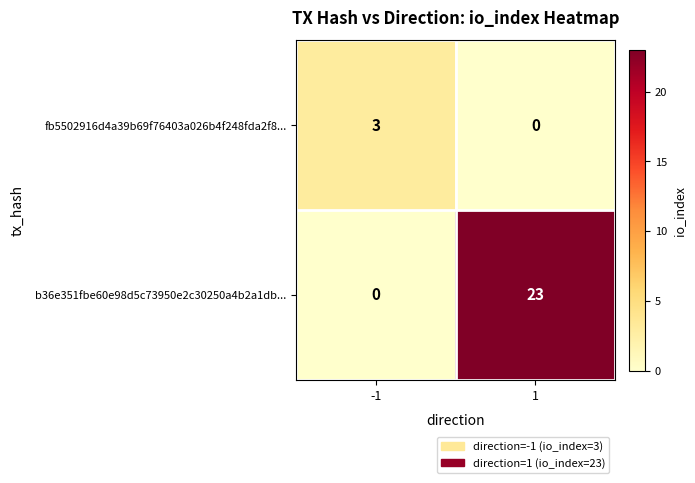

What is the average value of the b36e351fbe60e98d5c73950e2c30250a4b2a1db... series?

12